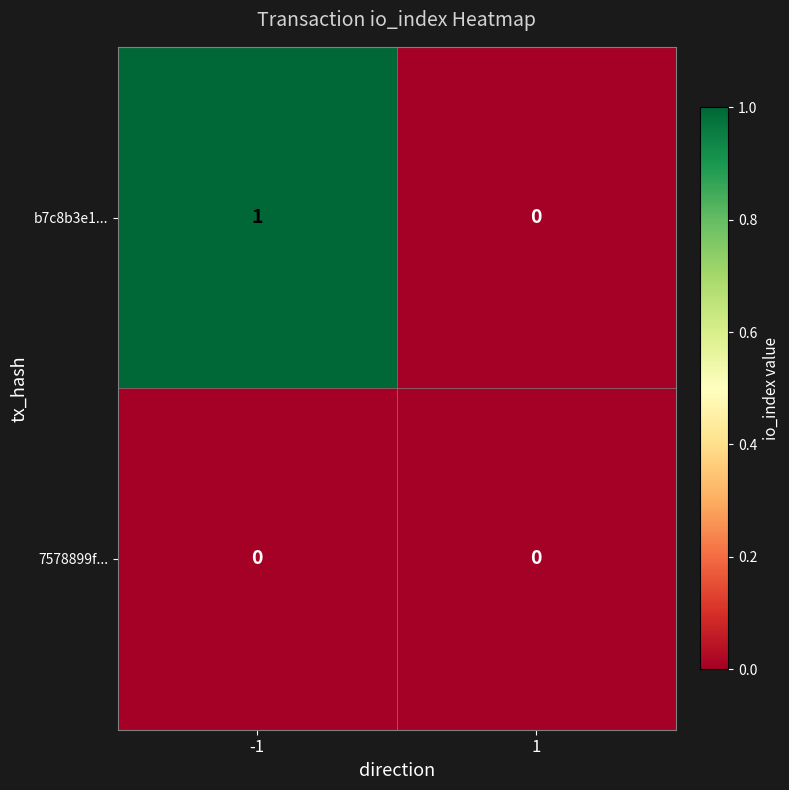

Which series has the widest spread of values?

b7c8b3e1...